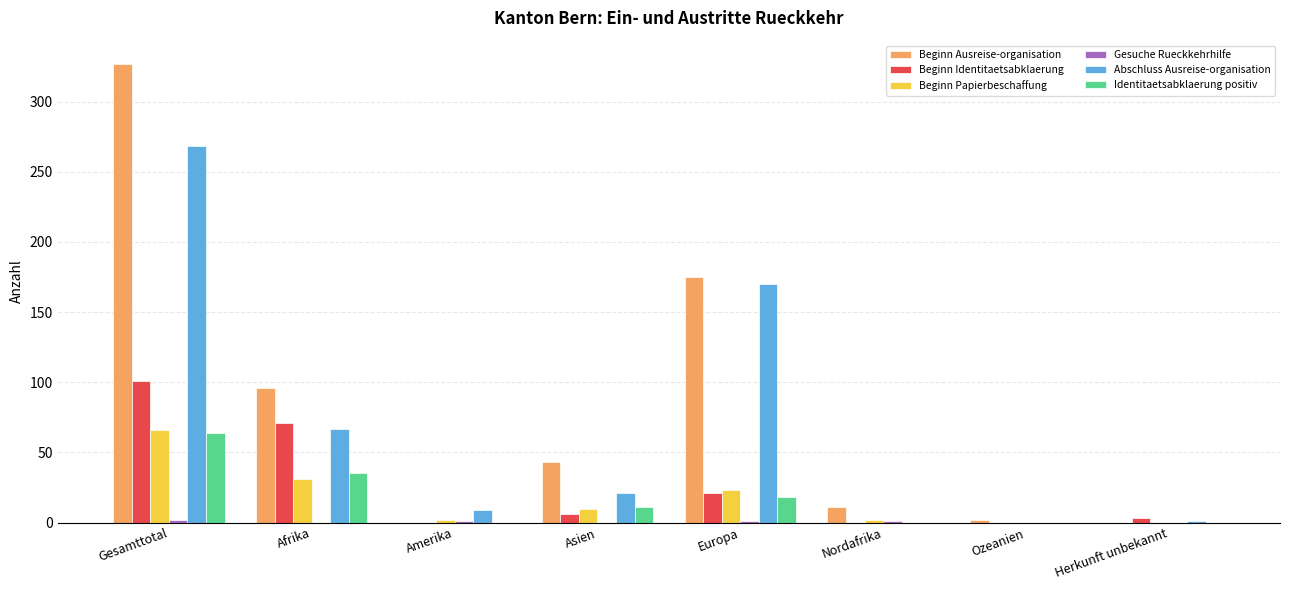

At which category is the sum across all series the highest?

Gesamttotal